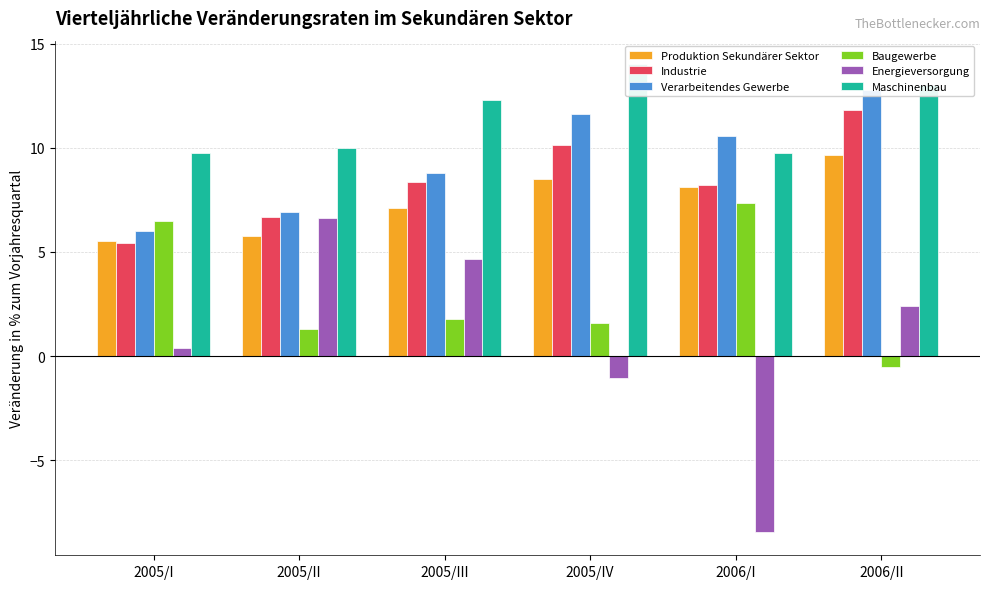

What is the approximate value of Verarbeitendes Gewerbe at 2006/I?

10.6